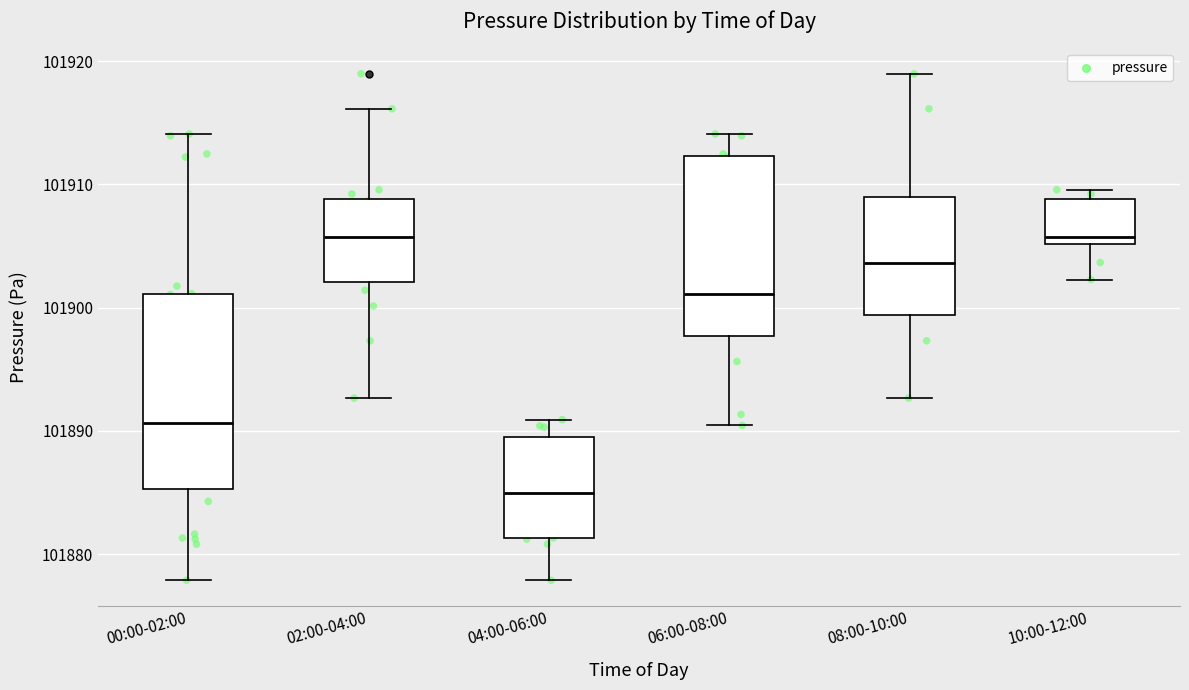

Where does the upper whisker of the box for 02:00-04:00 end on the y-axis? The values are not printed on the chart, so give them approximately, as read against the axis.

101916